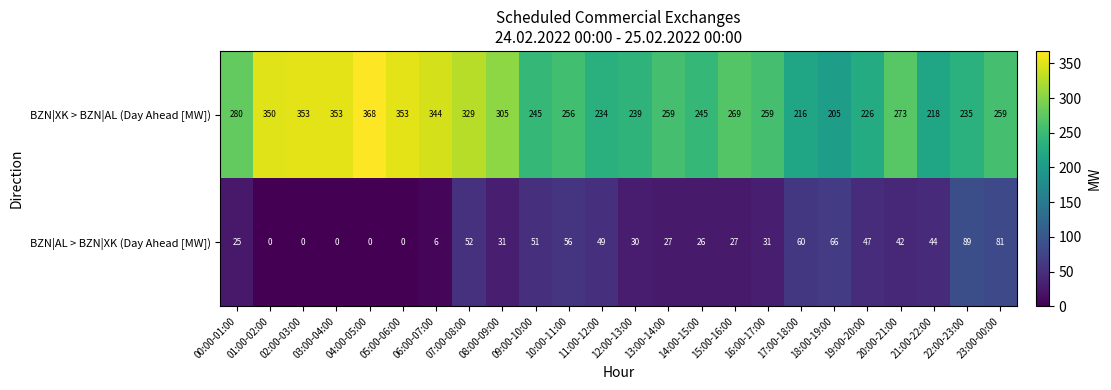

Between 00:00-01:00 and 16:00-17:00, which series saw the biggest shift?

BZN|XK > BZN|AL (Day Ahead [MW])